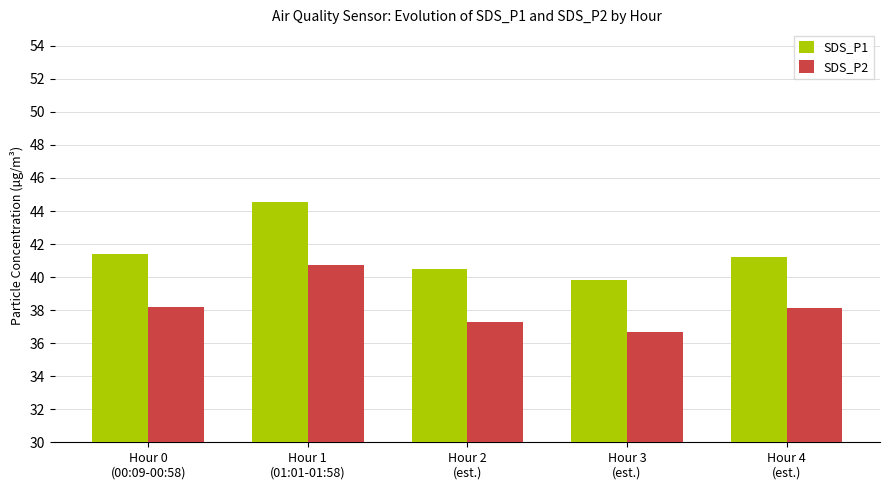

Rank the series by their maximum value, from highest to lowest.

SDS_P1, SDS_P2